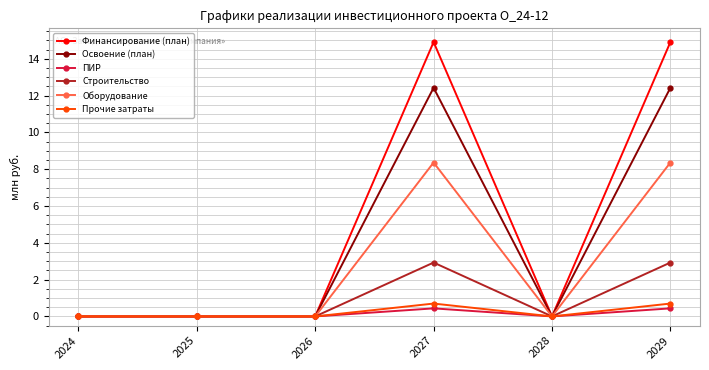

The value of Прочие затраты at 2029 is 0.7. True or false?

True